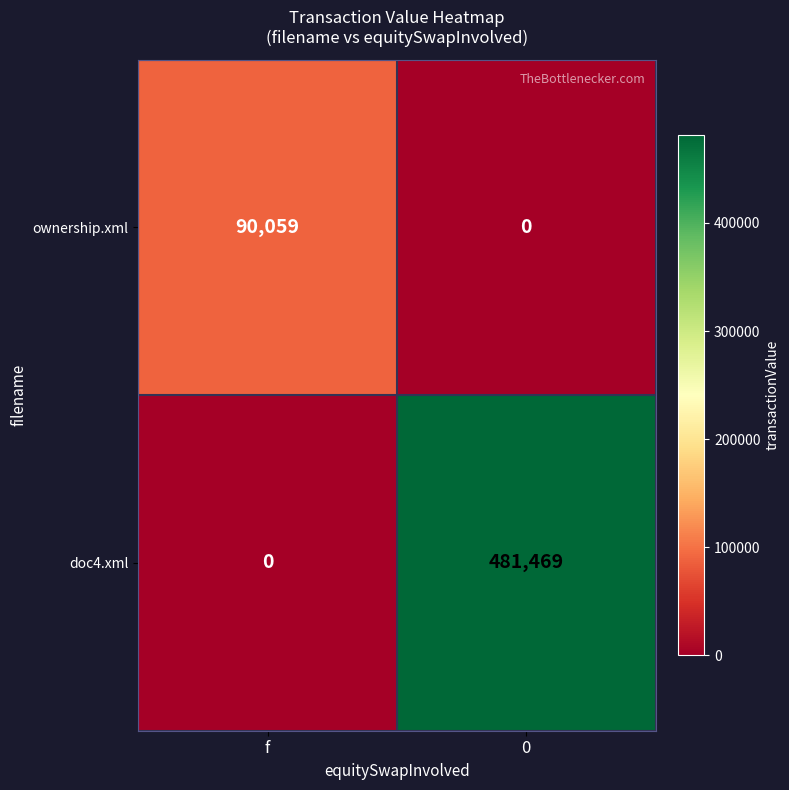

The ownership.xml series shows 33445 at 0. True or false?

False